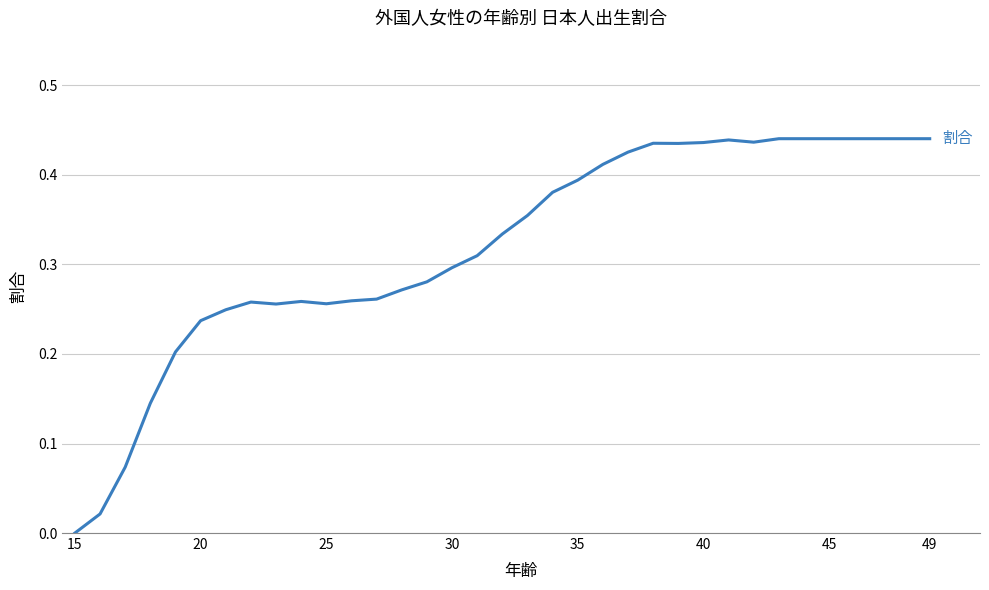

The chart shows a value of 0.1 at 25. True or false?

False